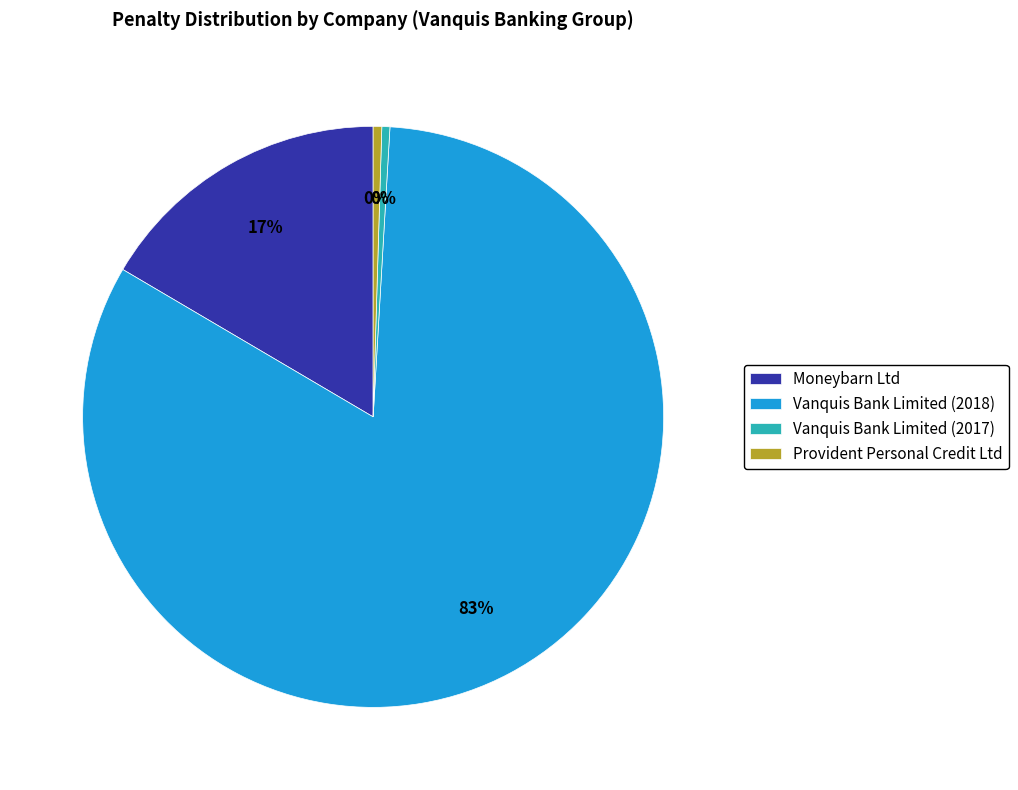

Count the number of slices in the pie.

4